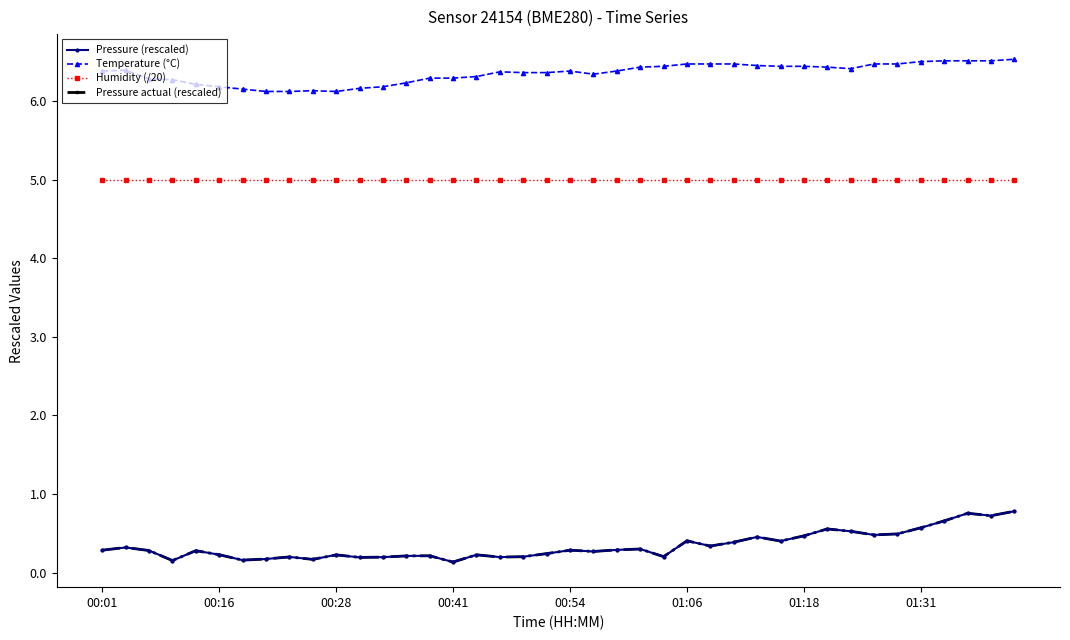

Which series has the widest spread of values?

Pressure (rescaled)